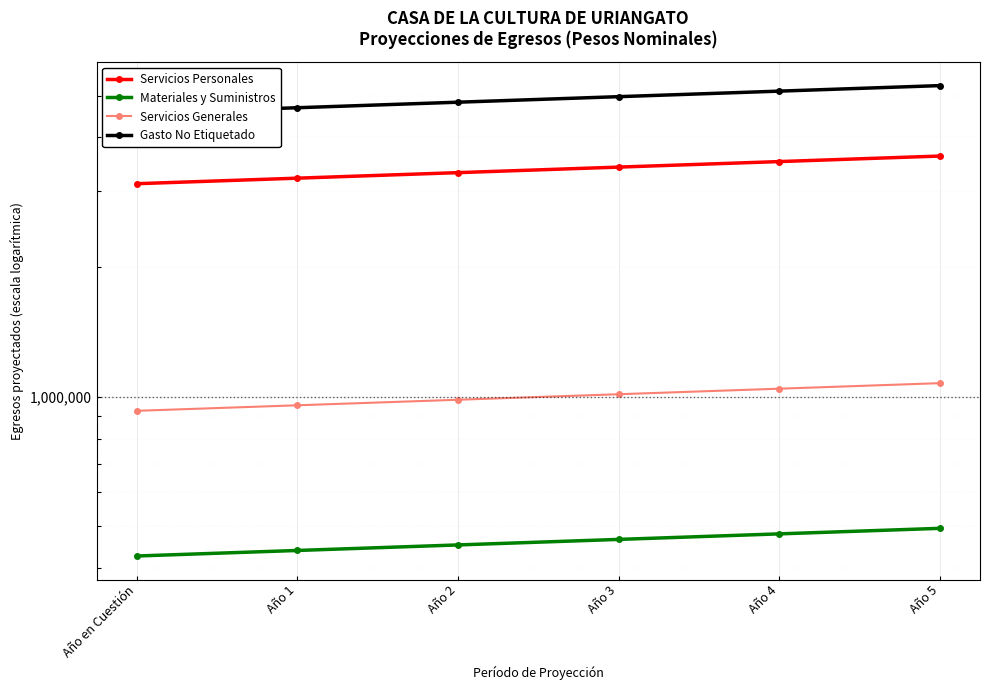

Reading left to right, what are all the values shown in this chart?

Servicios Personales: Año en Cuestión=3122499.0	Año 1=3216174.0	Año 2=3312659.2	Año 3=3412039.0	Año 4=3514400.1	Año 5=3619832.1
Materiales y Suministros: Año en Cuestión=427000.0	Año 1=439810.0	Año 2=453004.3	Año 3=466594.4	Año 4=480592.3	Año 5=495010.0
Servicios Generales: Año en Cuestión=927638.0	Año 1=955467.1	Año 2=984131.2	Año 3=1013655.1	Año 4=1044064.7	Año 5=1075386.7
Gasto No Etiquetado: Año en Cuestión=4549737.0	Año 1=4686229.1	Año 2=4826816.0	Año 3=4971620.5	Año 4=5120769.1	Año 5=5274392.1